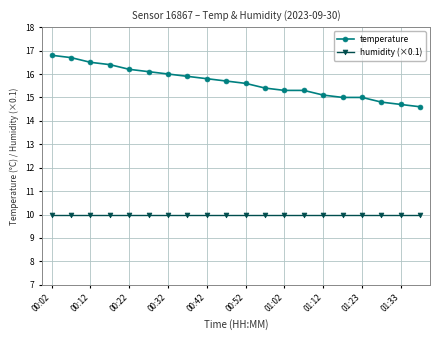

What are all the series names shown in the legend?

temperature, humidity (×0.1)